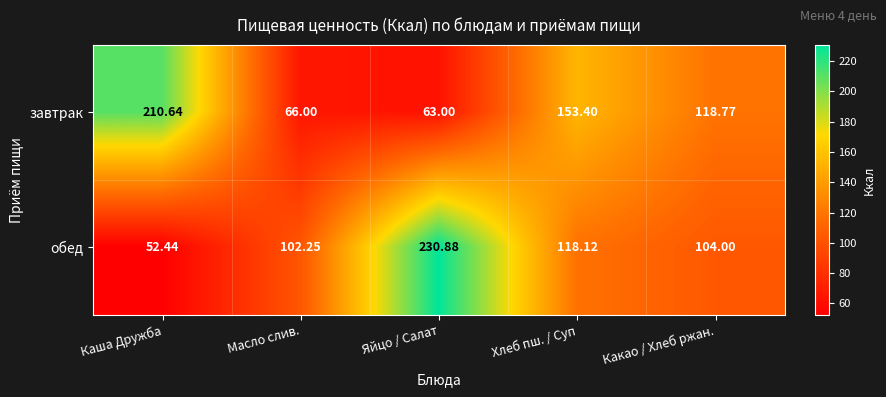

Is the value of обед at Яйцо / Салат greater than the value of завтрак at Каша Дружба?

Yes